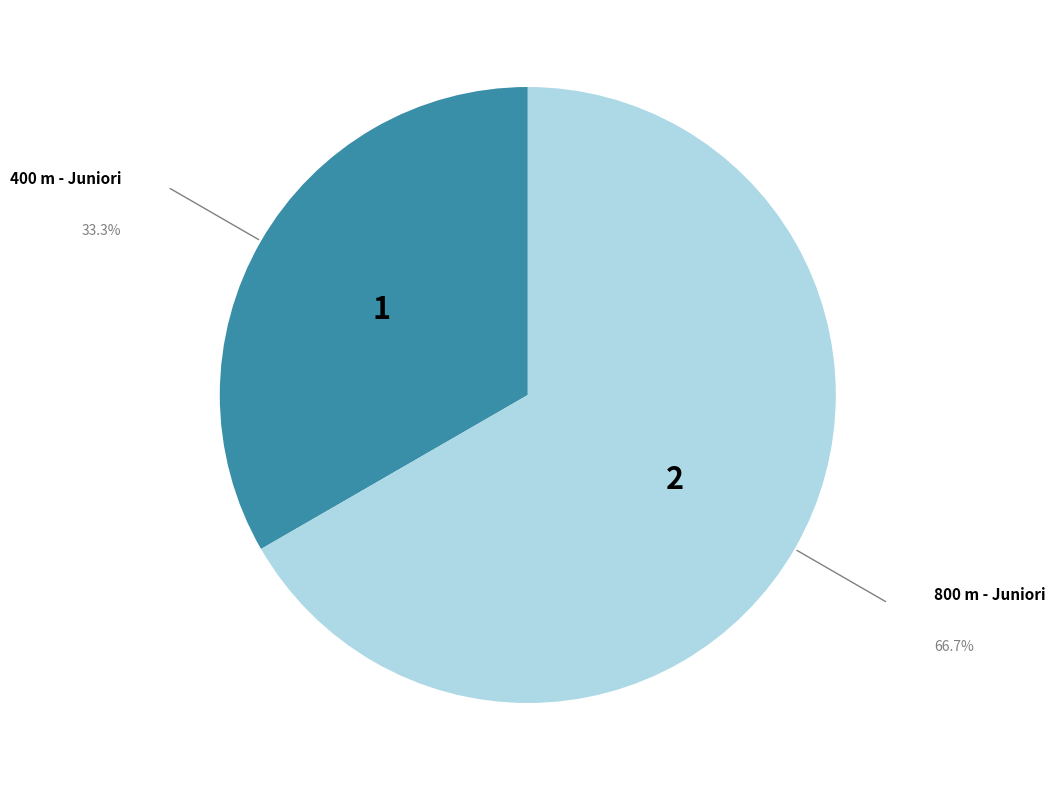

Rank the categories by value from lowest to highest.

400 m - Juniori, 800 m - Juniori